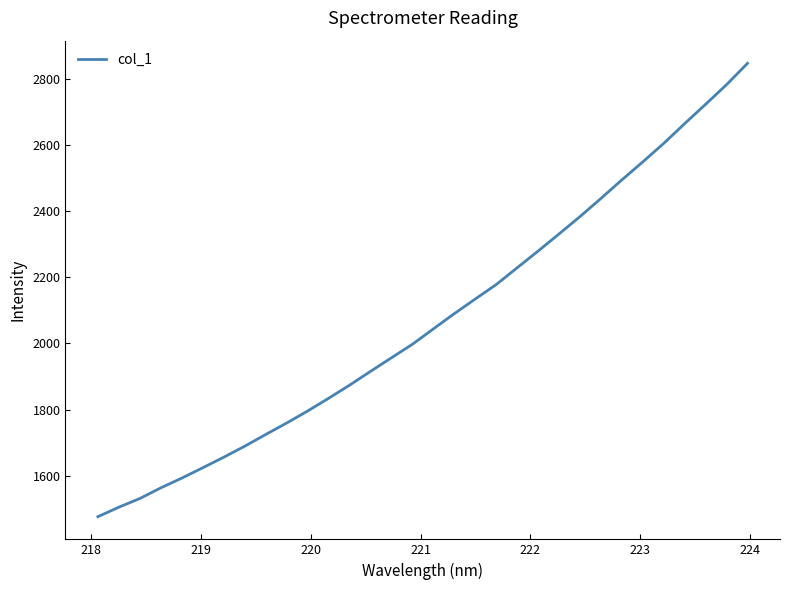

What is the difference between the maximum and minimum values?

1370.8